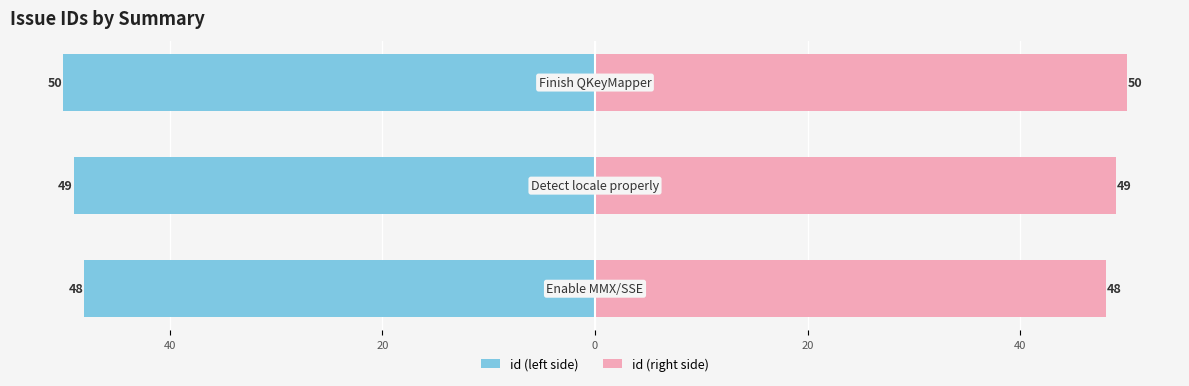

Is it true that id (left) equals -50 at 20?

True